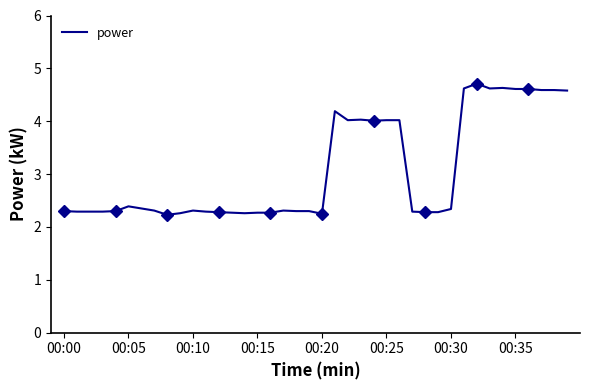

Reading right to left, list all the values displayed in this chart.

4.6	4.6	4.6	4.6	4.6	4.6	4.6	4.7	4.6	2.3	2.3	2.3	2.3	4.0	4.0	4.0	4.0	4.0	4.2	2.2	2.3	2.3	2.3	2.3	2.3	2.3	2.3	2.3	2.3	2.3	2.3	2.2	2.3	2.4	2.4	2.3	2.3	2.3	2.3	2.3